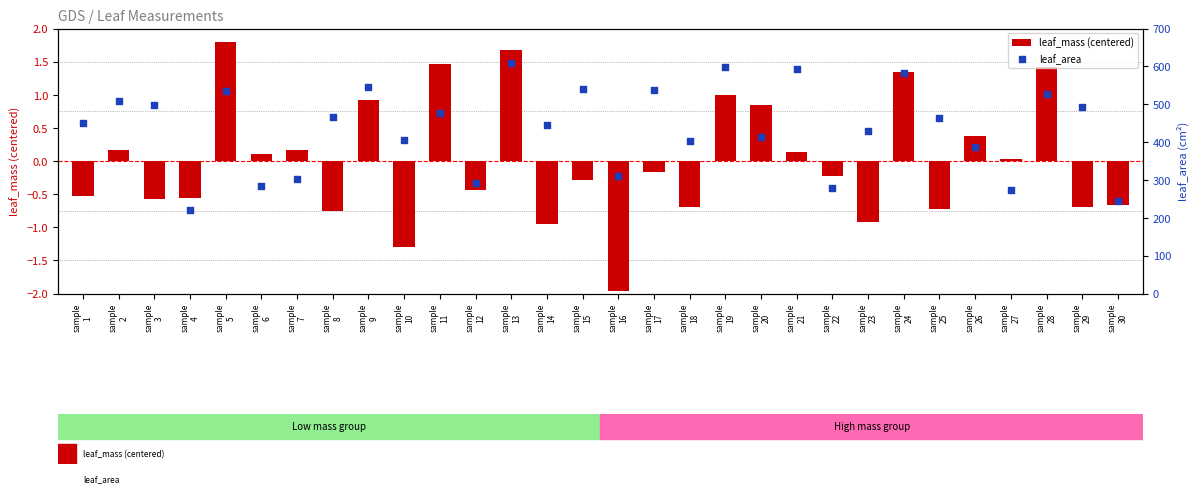

Which series has the largest total across all categories?

leaf_area